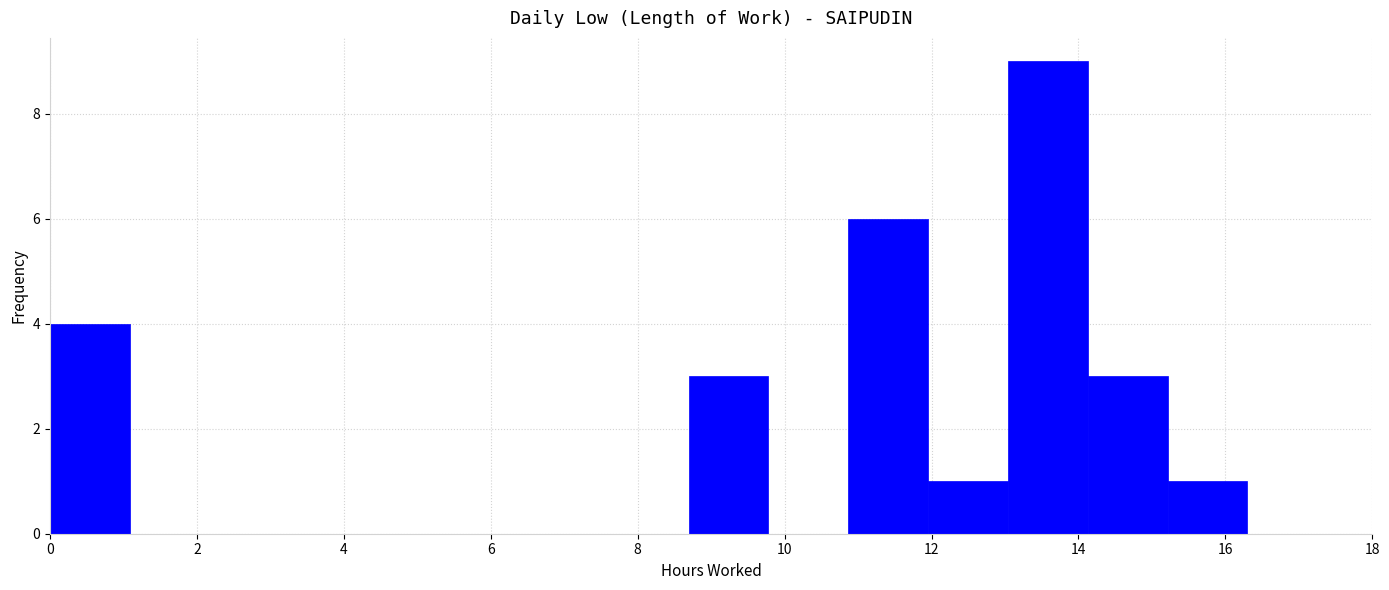

Over which range of the x-axis is the bar tallest?

13.0 to 14.2